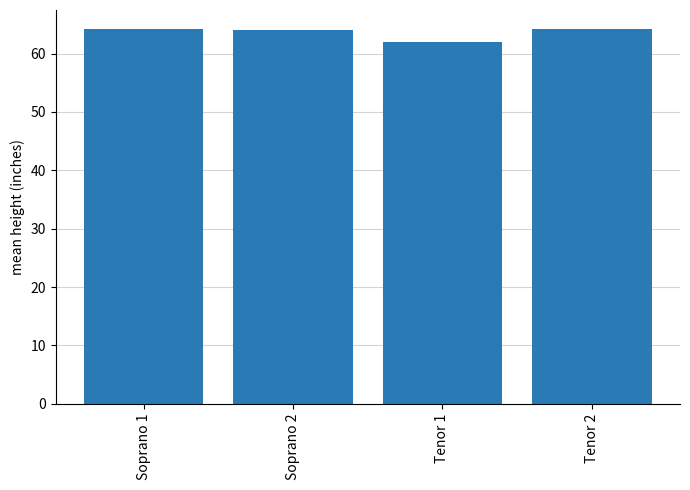

How many distinct data groups are displayed?

1